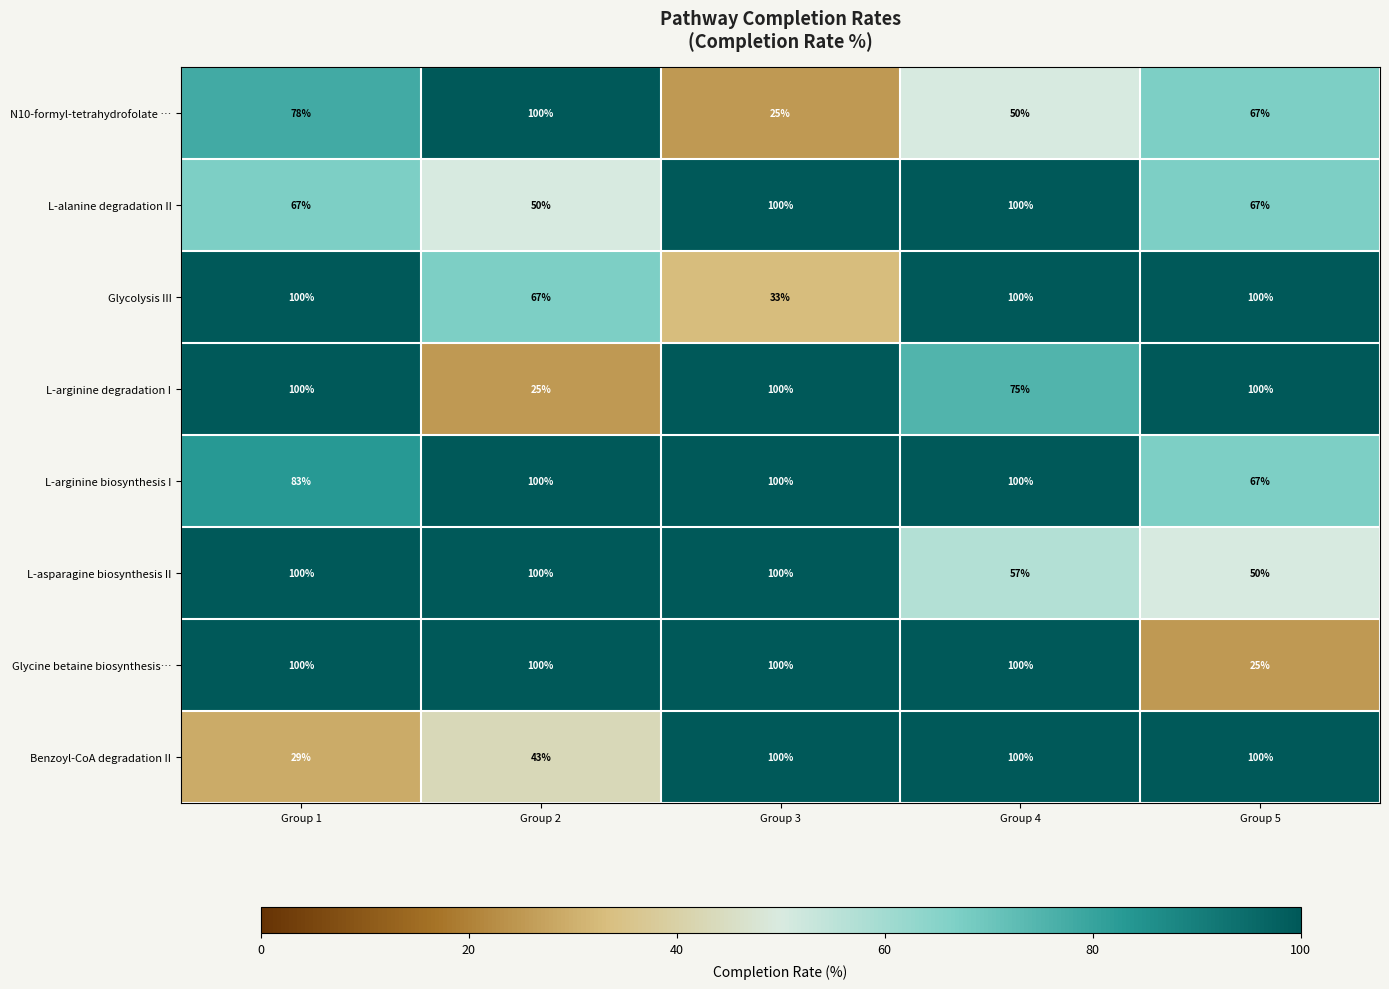

At which category is the sum across all series the highest?

Group 4